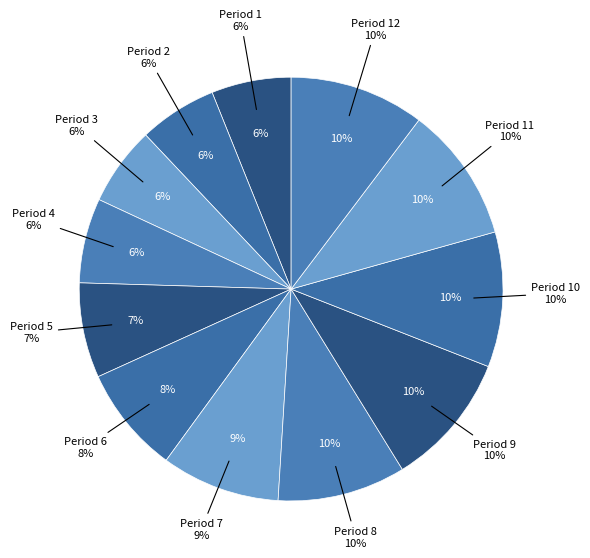

How many slices are in this pie chart?

12